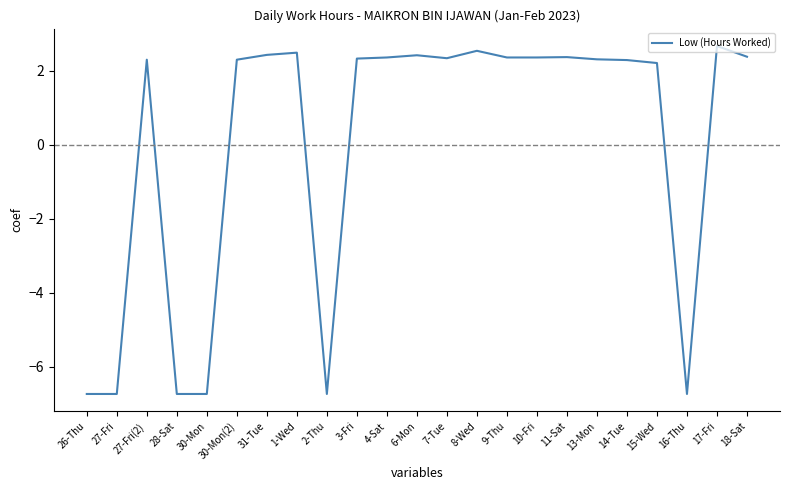

What is the minimum value shown in the chart?

-6.7